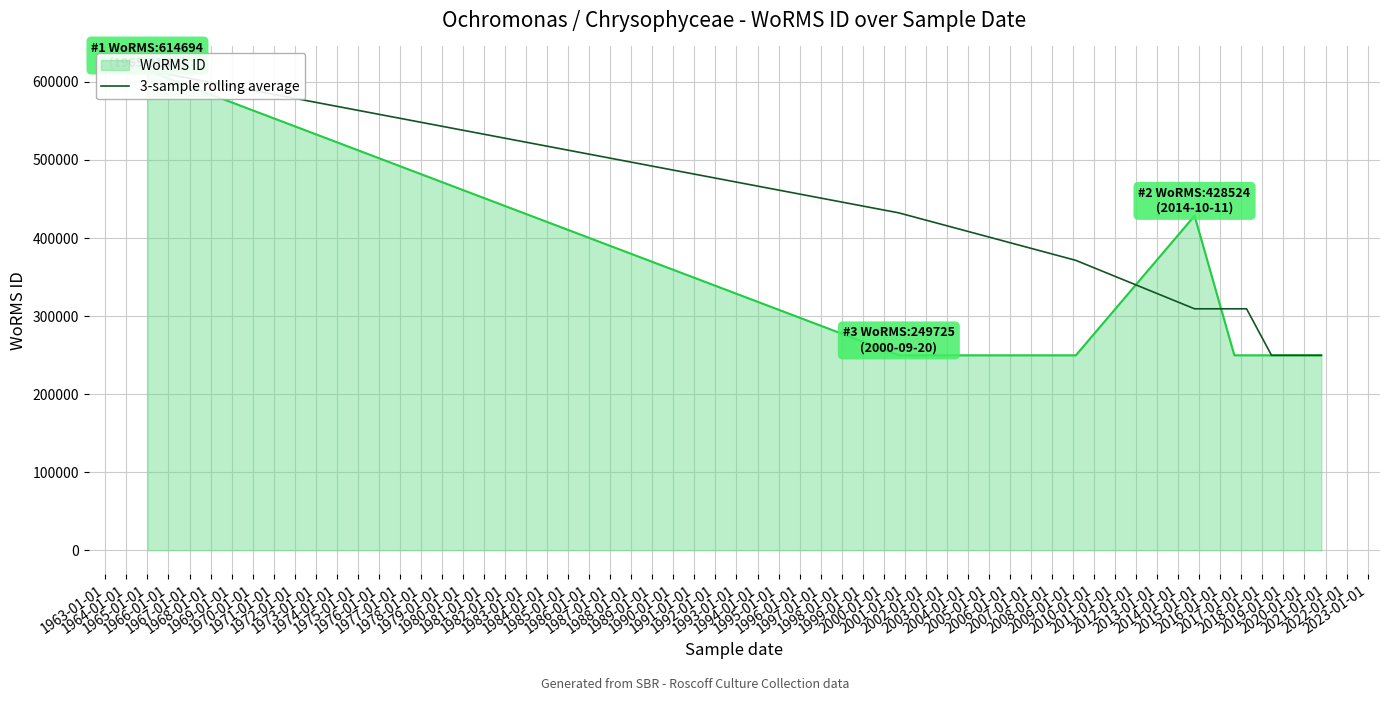

How many data points are less than 309324?

4